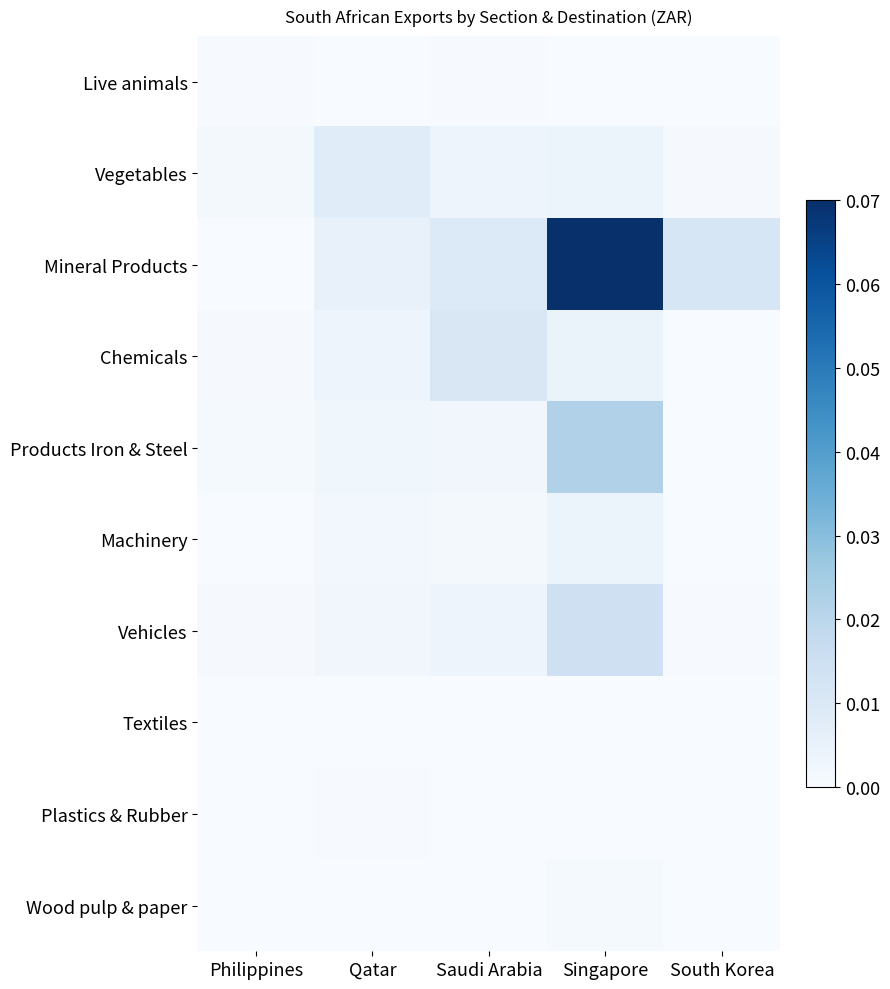

Reading left to right, list all the values displayed in this chart.

Live animals: Philippines=0.0	Qatar=0.0	Saudi Arabia=0.0	Singapore=0.0	South Korea=0.0
Vegetables: Philippines=0.0	Qatar=0.0	Saudi Arabia=0.0	Singapore=0.0	South Korea=0.0
Mineral Products: Philippines=0.0	Qatar=0.0	Saudi Arabia=0.0	Singapore=0.1	South Korea=0.0
Chemicals: Philippines=0.0	Qatar=0.0	Saudi Arabia=0.0	Singapore=0.0	South Korea=0.0
Products Iron & Steel: Philippines=0.0	Qatar=0.0	Saudi Arabia=0.0	Singapore=0.0	South Korea=0.0
Machinery: Philippines=0.0	Qatar=0.0	Saudi Arabia=0.0	Singapore=0.0	South Korea=0.0
Vehicles: Philippines=0.0	Qatar=0.0	Saudi Arabia=0.0	Singapore=0.0	South Korea=0.0
Textiles: Philippines=0.0	Qatar=0.0	Saudi Arabia=0.0	Singapore=0.0	South Korea=0.0
Plastics & Rubber: Philippines=0.0	Qatar=0.0	Saudi Arabia=0.0	Singapore=0.0	South Korea=0.0
Wood pulp & paper: Philippines=0.0	Qatar=0.0	Saudi Arabia=0.0	Singapore=0.0	South Korea=0.0